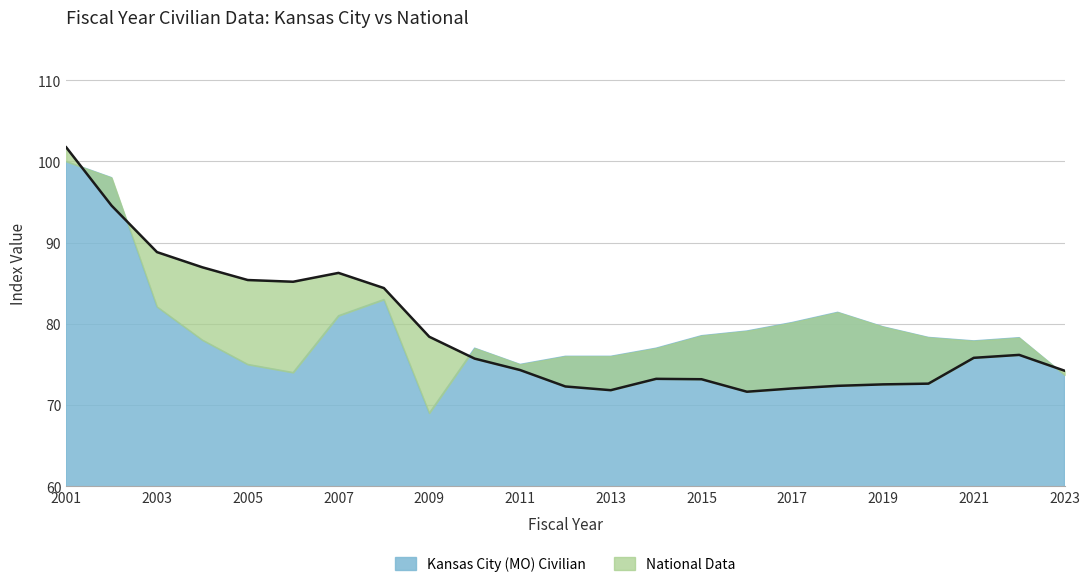

Reading left to right, list all the values displayed in this chart.

2001=101.7	2002=94.6	2003=88.8	2004=87.0	2005=85.4	2006=85.2	2007=86.3	2008=84.4	2009=78.4	2010=75.7	2011=74.3	2012=72.3	2013=71.8	2014=73.2	2015=73.2	2016=71.6	2017=72.0	2018=72.4	2019=72.5	2020=72.6	2021=75.8	2022=76.2	2023=74.2